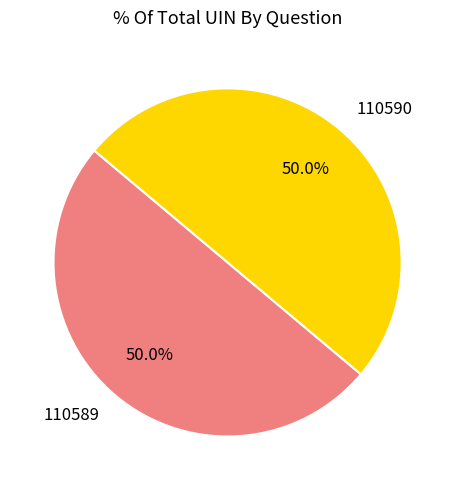

What portion of the pie excludes 110590?

50.0%